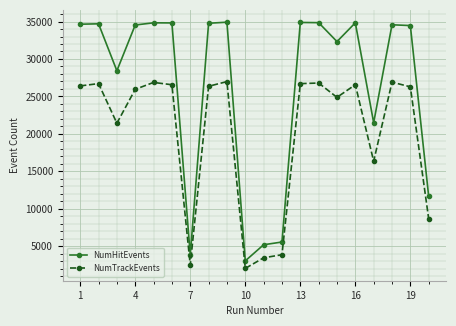

What is the average value of the NumHitEvents series?

26419